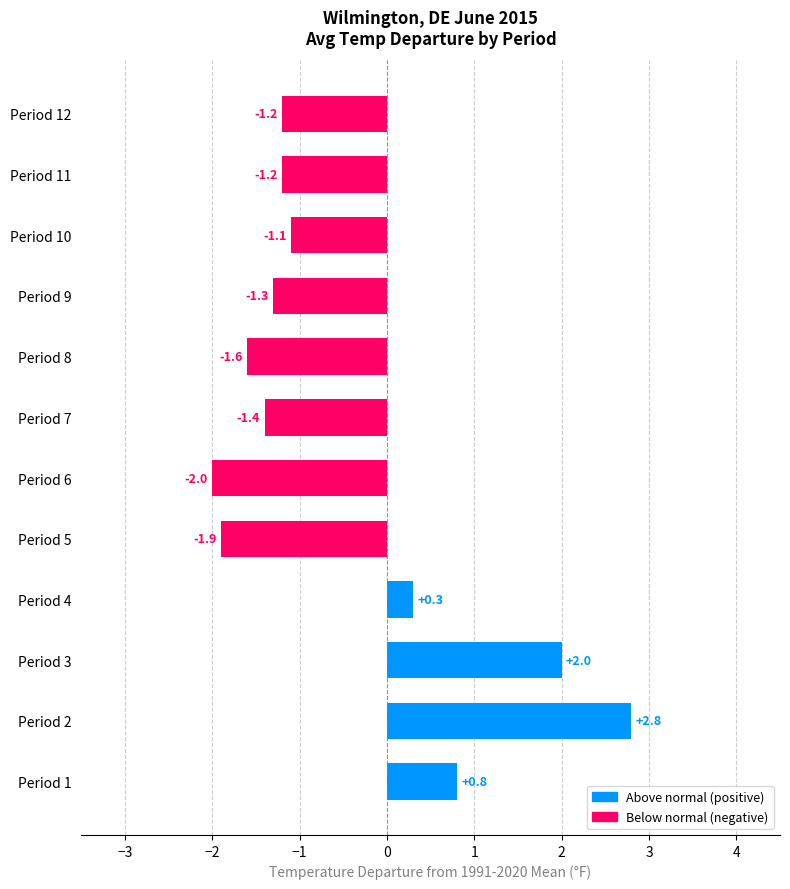

Count the number of categories in the chart.

12